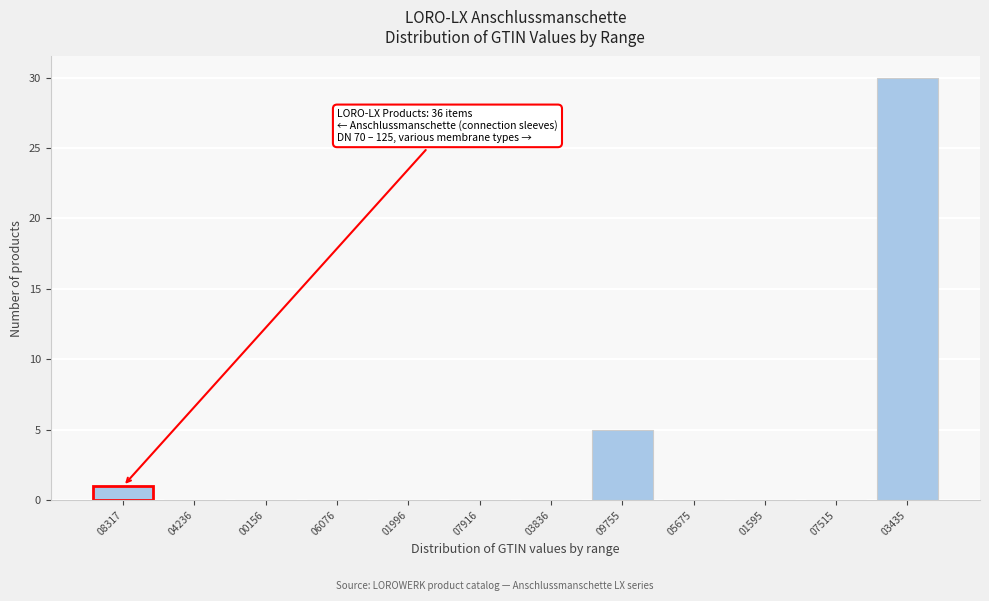

Reading right to left, extract all data points from this chart.

03435=30	07515=0	01595=0	05675=0	09755=5	03836=0	07916=0	01996=0	06076=0	00156=0	04236=0	08317=1